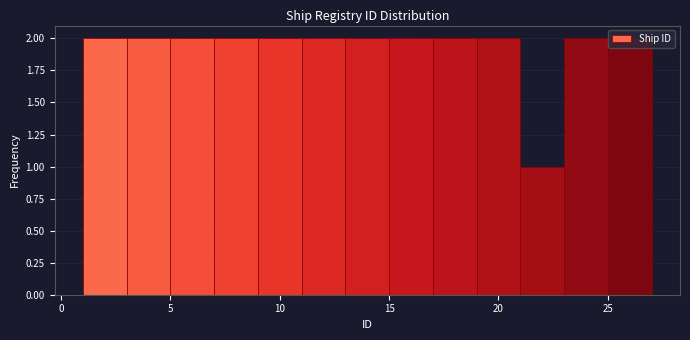

How tall is the bar that spans 3 to 5 on the x-axis? The values are not printed on the chart, so give them approximately, as read against the axis.

2